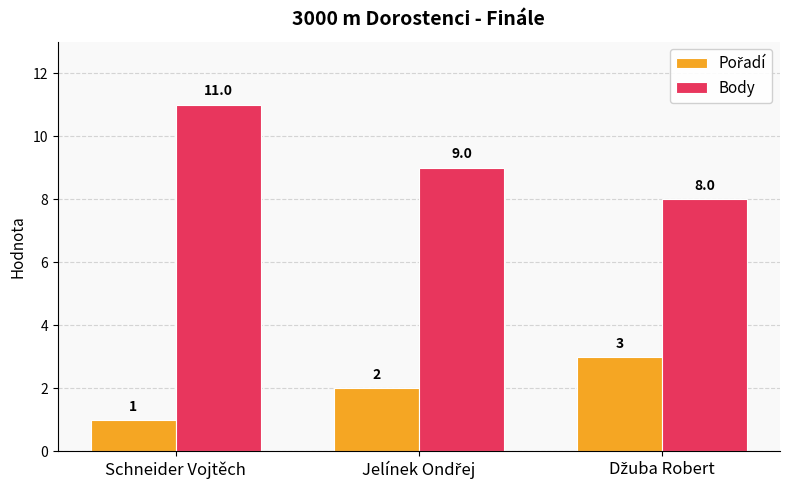

Count the number of categories in the chart.

3